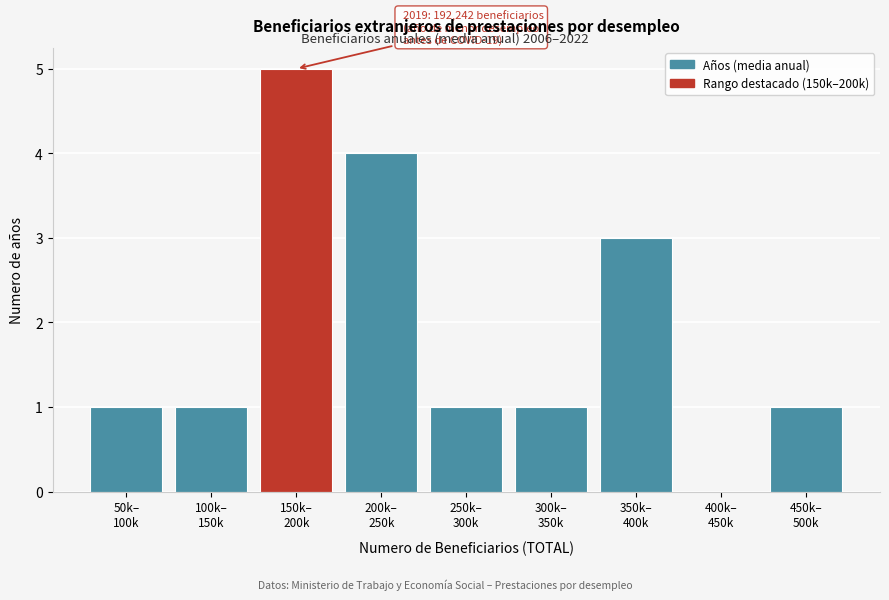

What is the greatest value displayed?

5